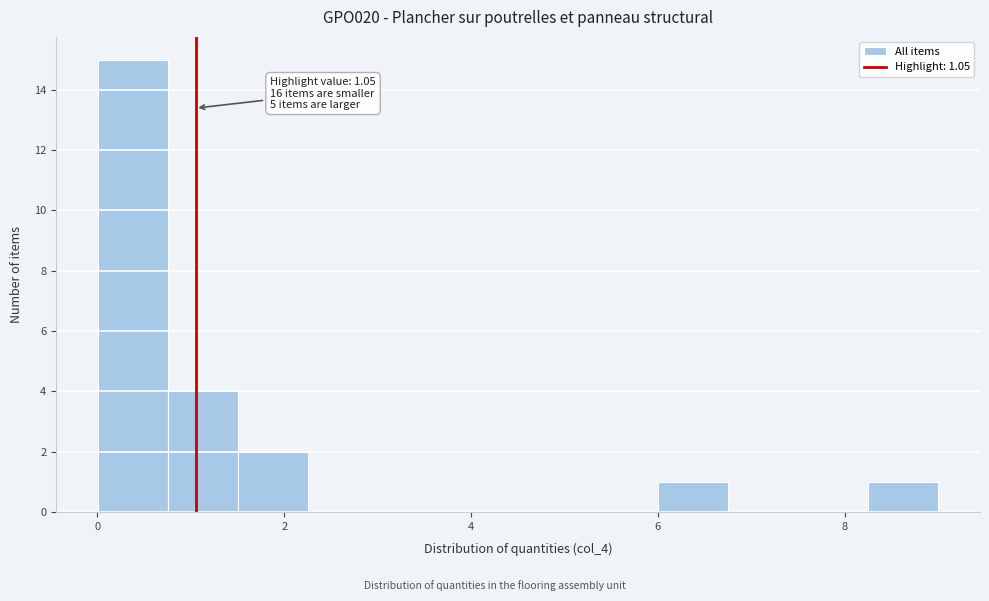

Around what value on the x-axis is the tallest bar? Give the approximate position of its centre, as read against the axis.

0.4